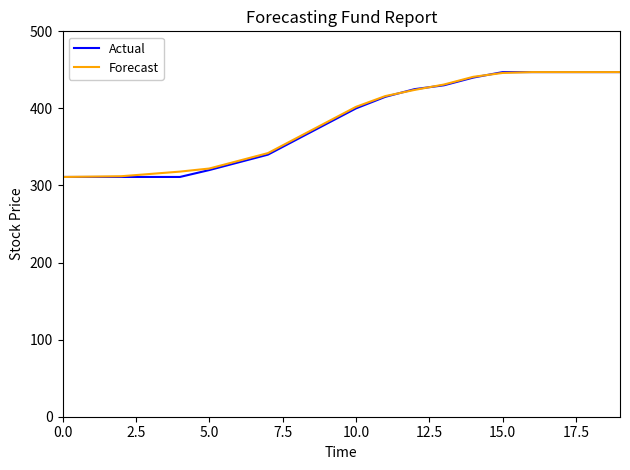

What is the smallest value displayed?

311.1